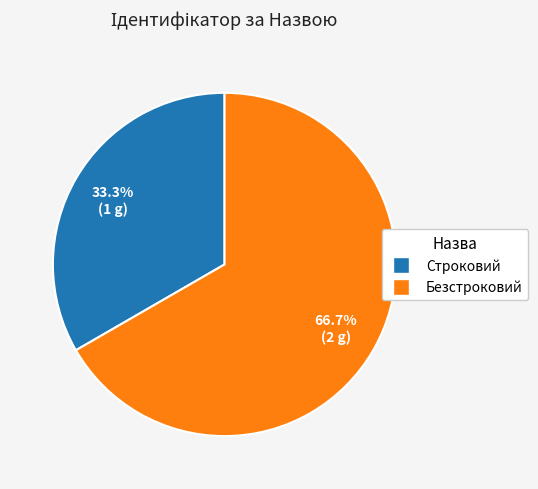

To the nearest percent, what is the average slice percentage?

50%